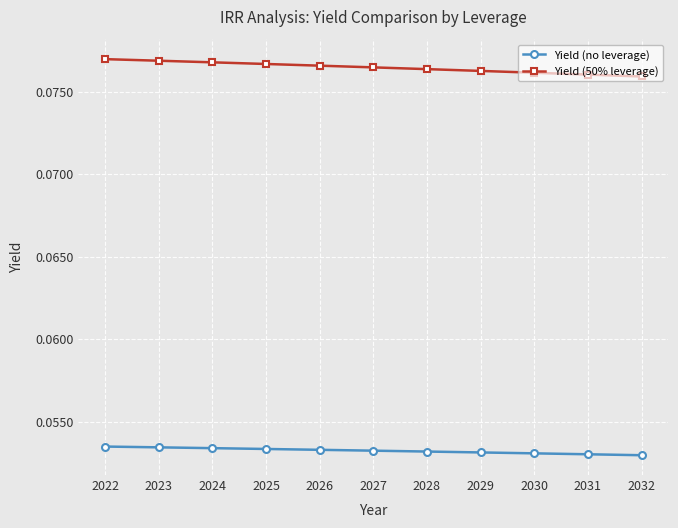

How many Yield (no leverage) values are between 0 and 1?

11